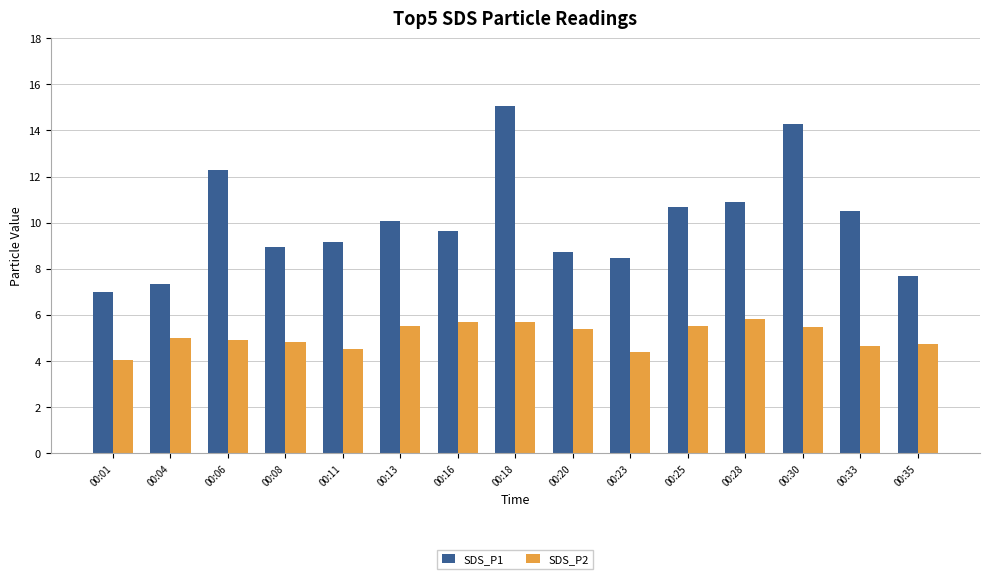

At 00:11, list the series in order from smallest to largest.

SDS_P2, SDS_P1